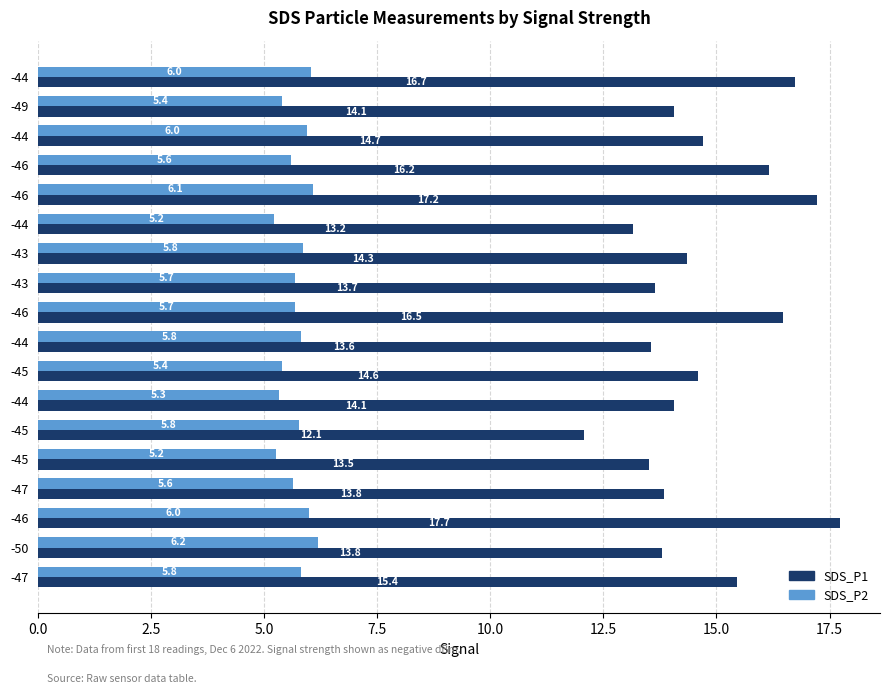

What are all the series names shown in the legend?

SDS_P1, SDS_P2